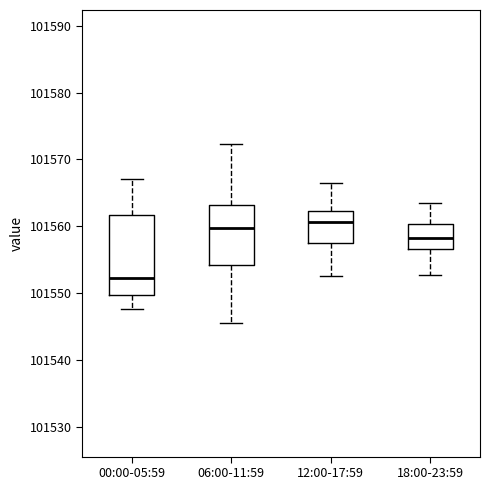

Where is the upper edge of the box for 00:00-05:59 on the y-axis? The values are not printed on the chart, so give them approximately, as read against the axis.

101562